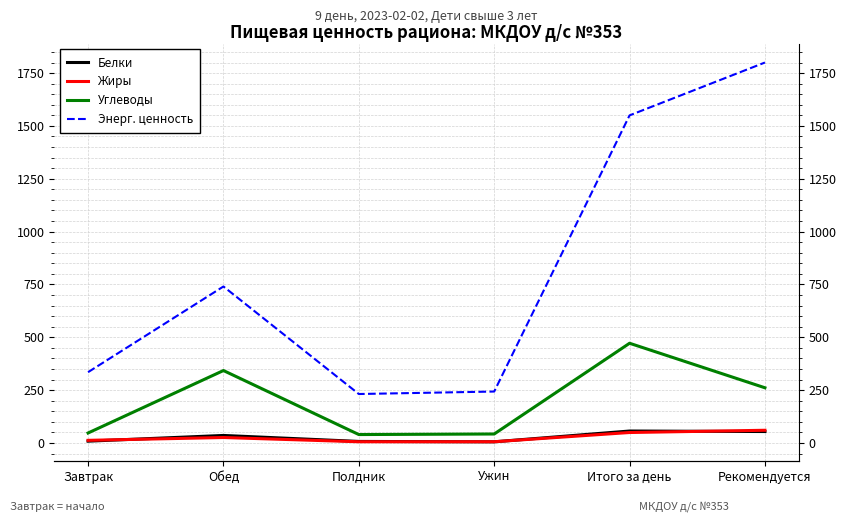

What is the difference between the second highest and second lowest values in the Белки series?

46.9